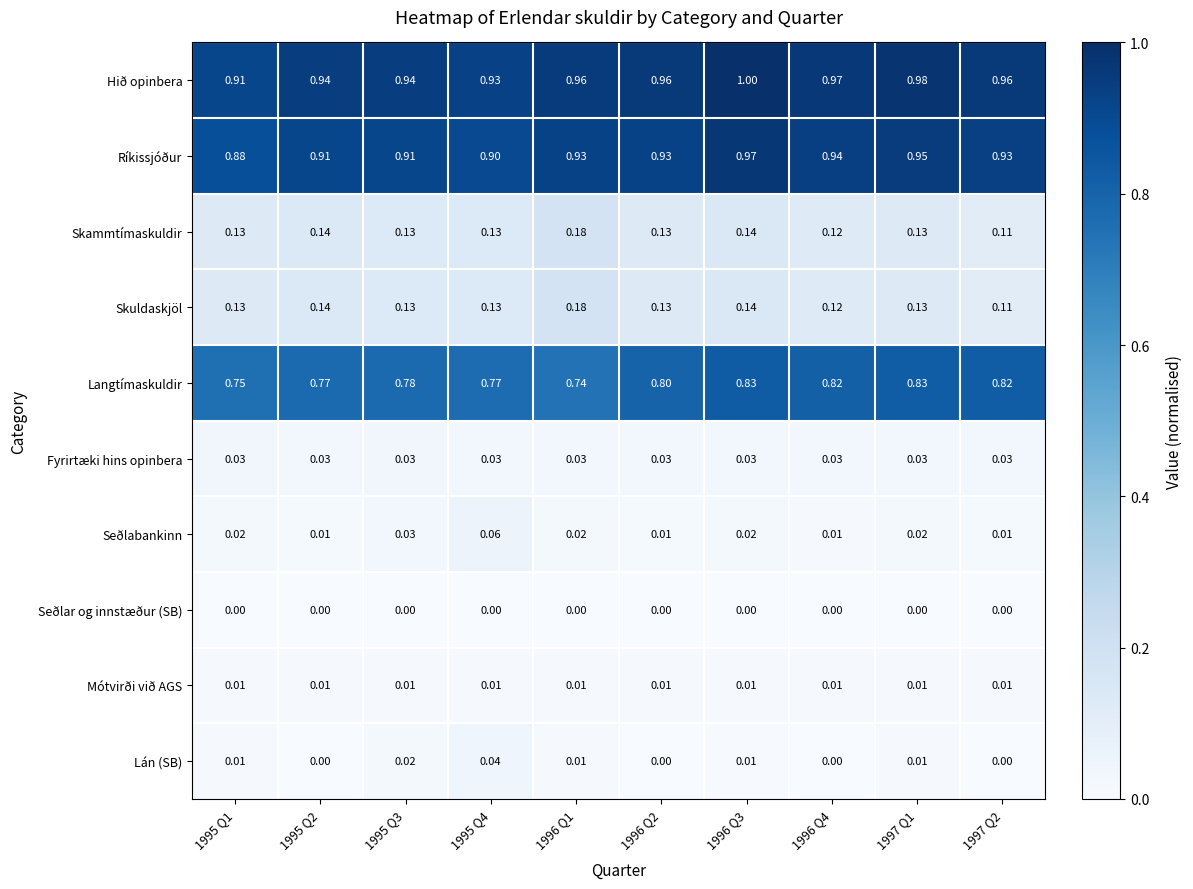

Which series has the largest total across all categories?

Hið opinbera